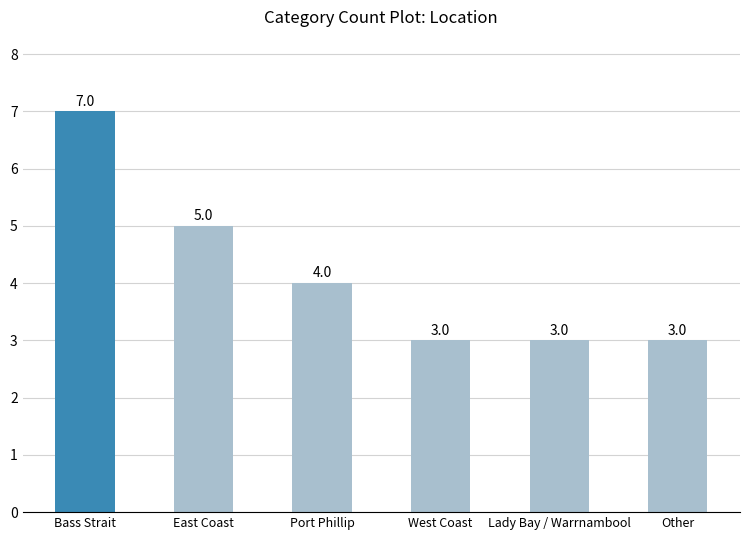

True or false: the data shows 7 at Bass Strait.

True